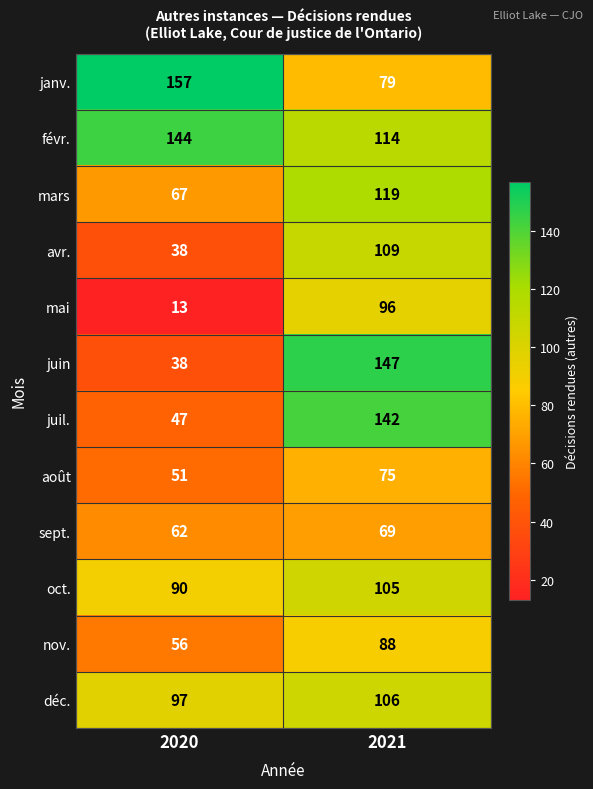

The value of juin at 2020 is 17. True or false?

False